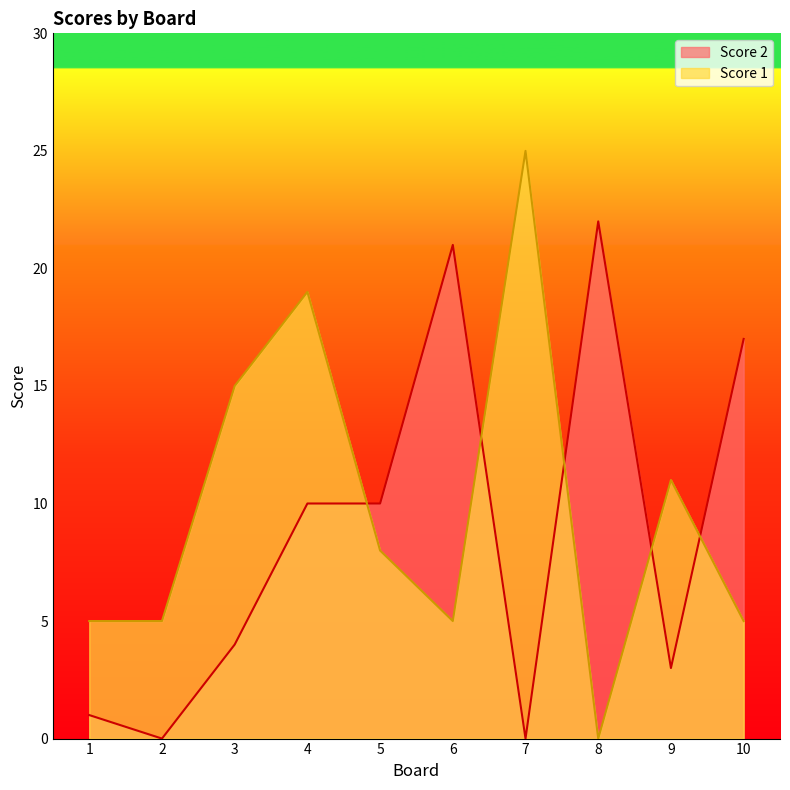

How many data points in Score 2 are above 10?

3